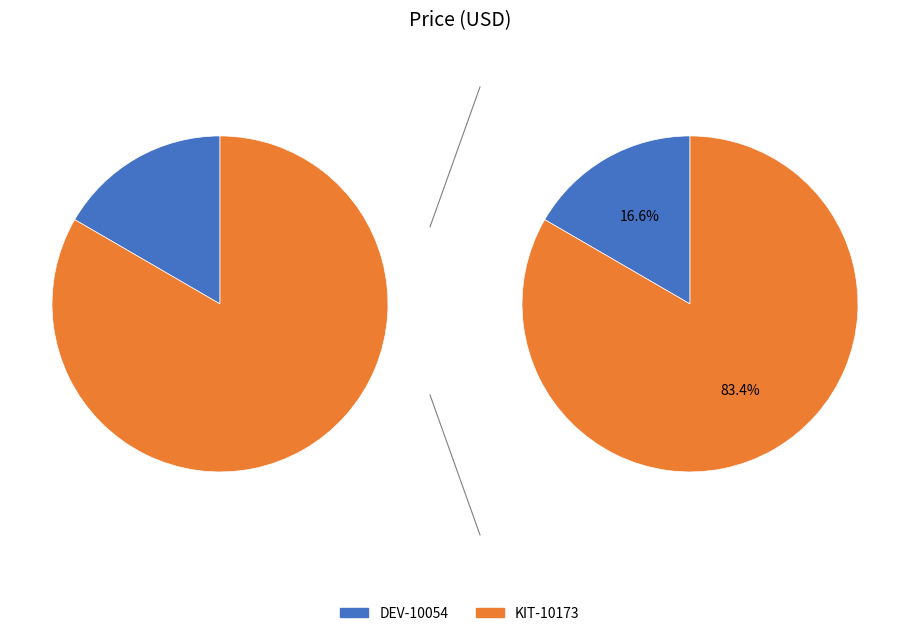

Is there any slice that represents more than half of the pie?

Yes